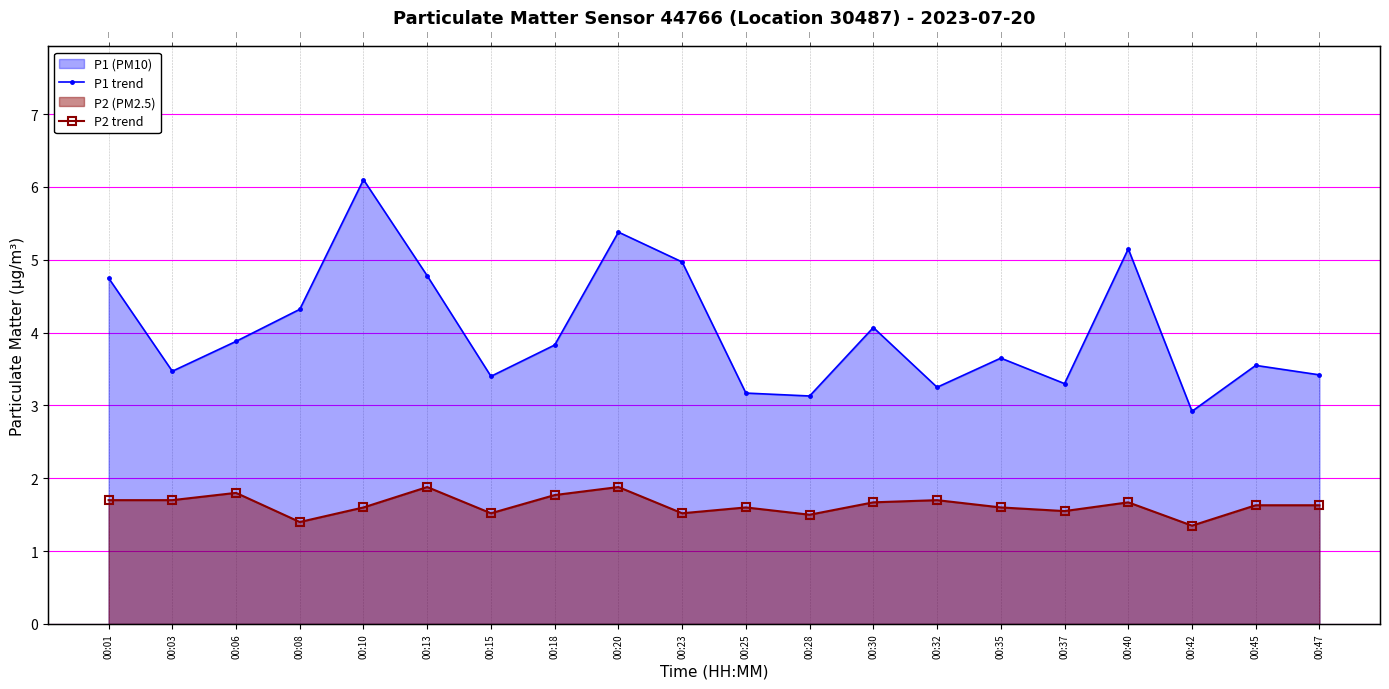

What is the sum of all P1 line values?

80.5